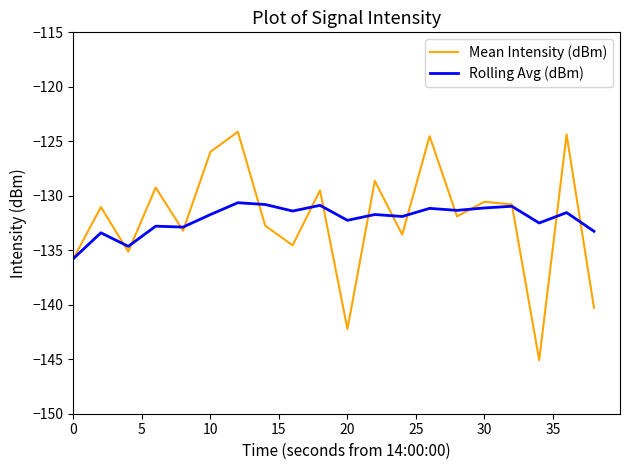

What is the maximum value shown in the chart?

-124.1